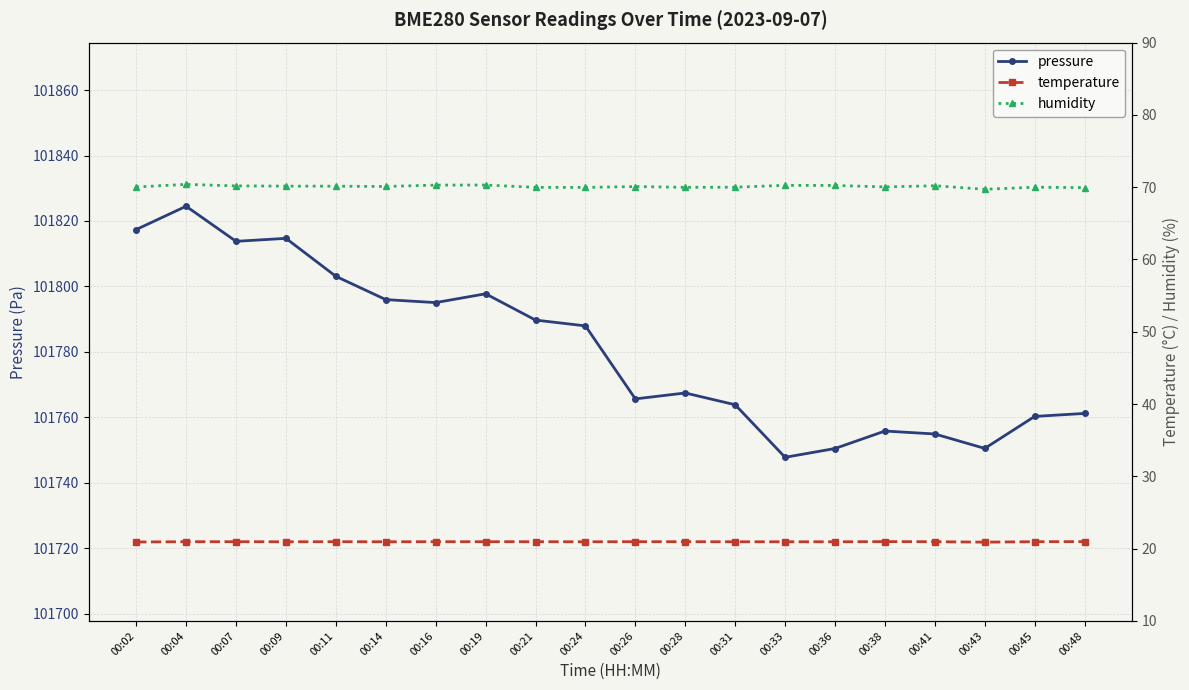

Is it true that humidity equals 22.6 at 00:07?

False